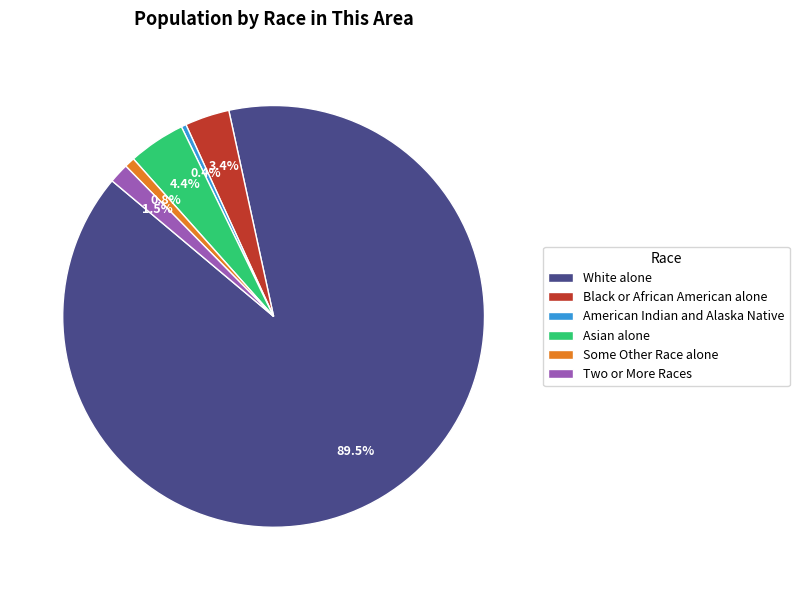

How many slices are in this pie chart?

6